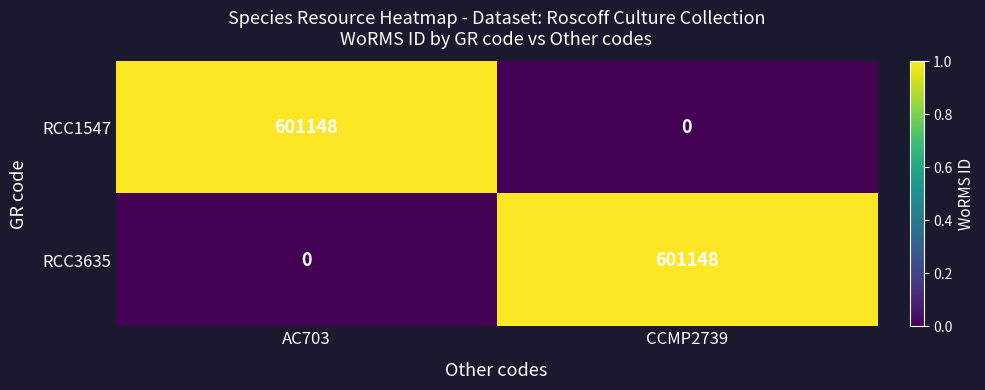

What value does the RCC3635 series have at CCMP2739?

601148